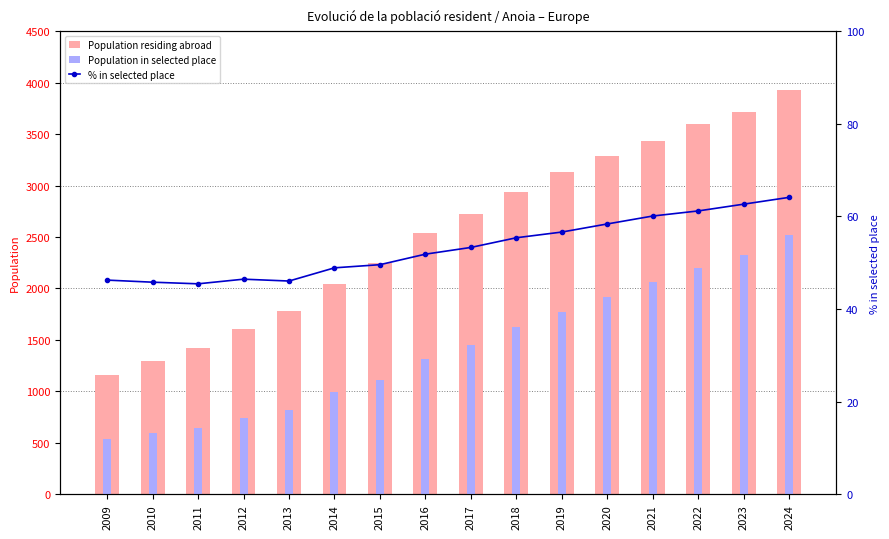

What is the value of the Population residing abroad bar at the 7th from the left?

2249.0